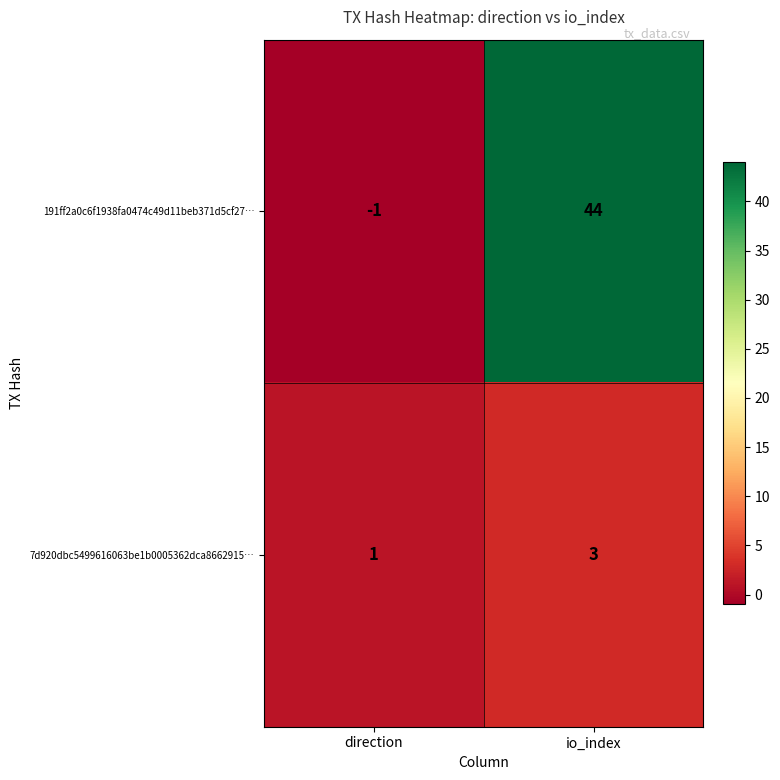

Where is 7d920dbc5499616063be1b0005362dca8662915… nearest to the value 2?

direction